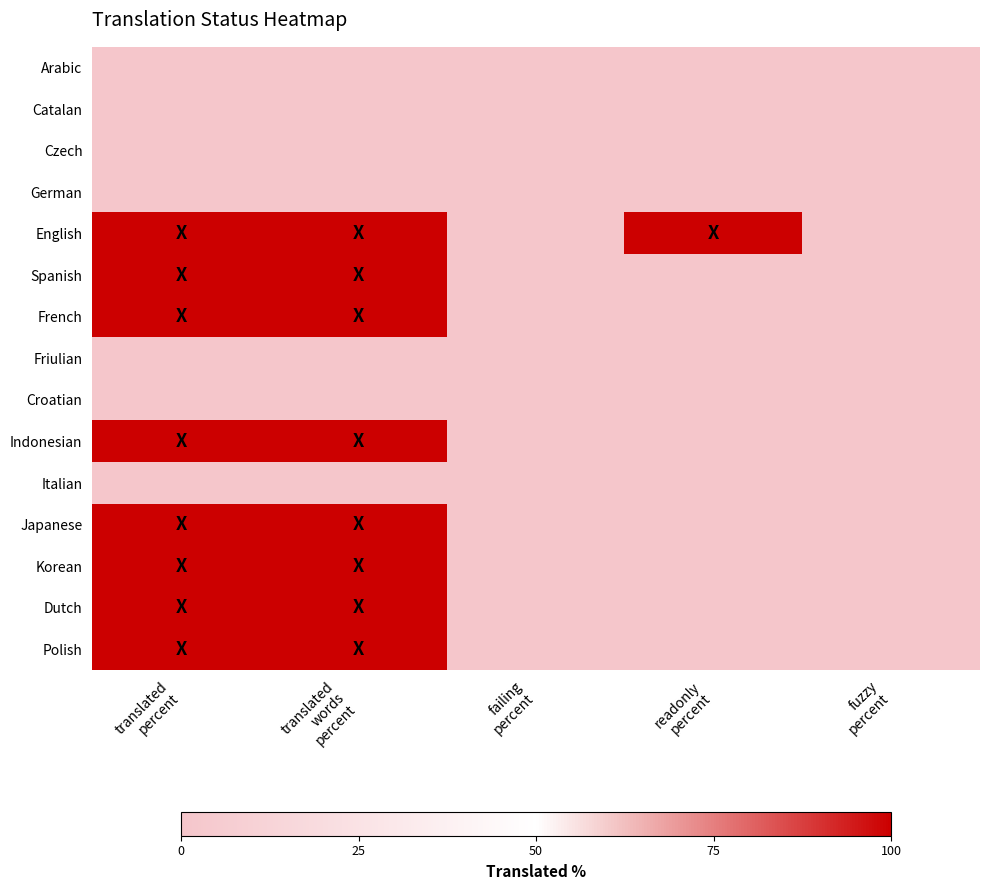

Reading right to left, extract all data points from this chart.

Arabic: fuzzy
percent=0	readonly
percent=0	failing
percent=0	translated
words
percent=0	translated
percent=0
Catalan: fuzzy
percent=0	readonly
percent=0	failing
percent=0	translated
words
percent=0	translated
percent=0
Czech: fuzzy
percent=0	readonly
percent=0	failing
percent=0	translated
words
percent=0	translated
percent=0
German: fuzzy
percent=0	readonly
percent=0	failing
percent=0	translated
words
percent=0	translated
percent=0
English: fuzzy
percent=0	readonly
percent=100	failing
percent=0	translated
words
percent=100	translated
percent=100
Spanish: fuzzy
percent=0	readonly
percent=0	failing
percent=0	translated
words
percent=100	translated
percent=100
French: fuzzy
percent=0	readonly
percent=0	failing
percent=0	translated
words
percent=100	translated
percent=100
Friulian: fuzzy
percent=0	readonly
percent=0	failing
percent=0	translated
words
percent=0	translated
percent=0
Croatian: fuzzy
percent=0	readonly
percent=0	failing
percent=0	translated
words
percent=0	translated
percent=0
Indonesian: fuzzy
percent=0	readonly
percent=0	failing
percent=0	translated
words
percent=100	translated
percent=100
Italian: fuzzy
percent=0	readonly
percent=0	failing
percent=0	translated
words
percent=0	translated
percent=0
Japanese: fuzzy
percent=0	readonly
percent=0	failing
percent=0	translated
words
percent=100	translated
percent=100
Korean: fuzzy
percent=0	readonly
percent=0	failing
percent=0	translated
words
percent=100	translated
percent=100
Dutch: fuzzy
percent=0	readonly
percent=0	failing
percent=0	translated
words
percent=100	translated
percent=100
Polish: fuzzy
percent=0	readonly
percent=0	failing
percent=0	translated
words
percent=100	translated
percent=100